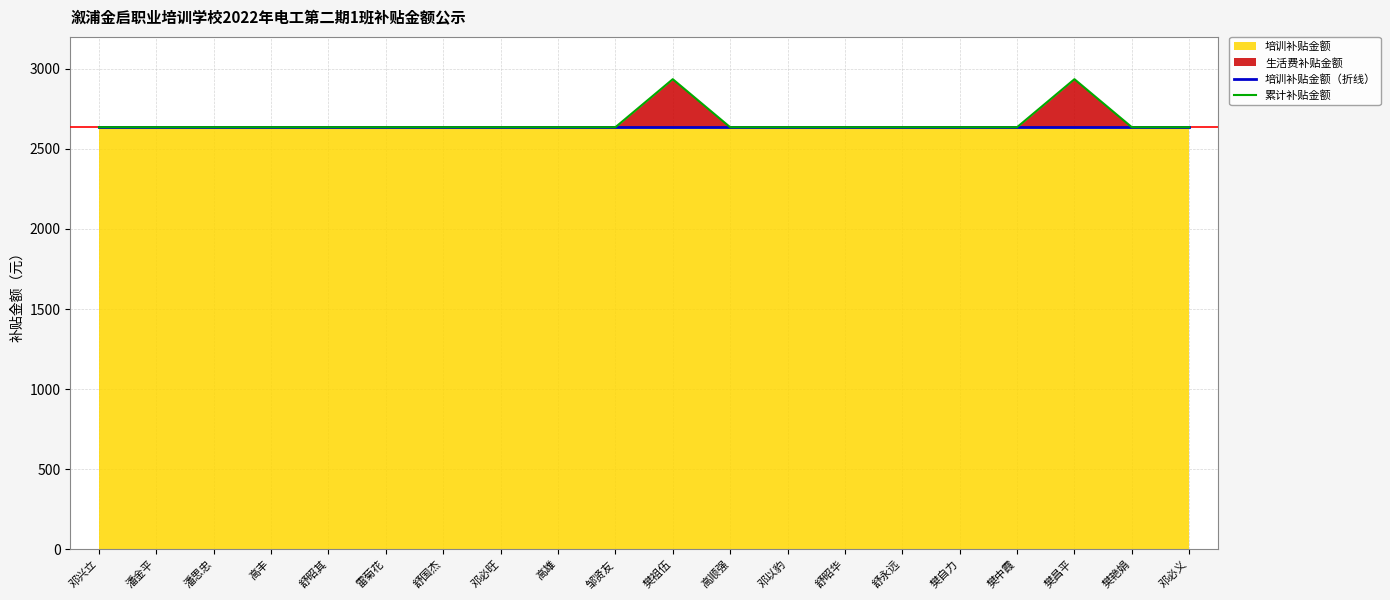

At which category does 累计补贴金额 reach its first local peak?

樊祖伍